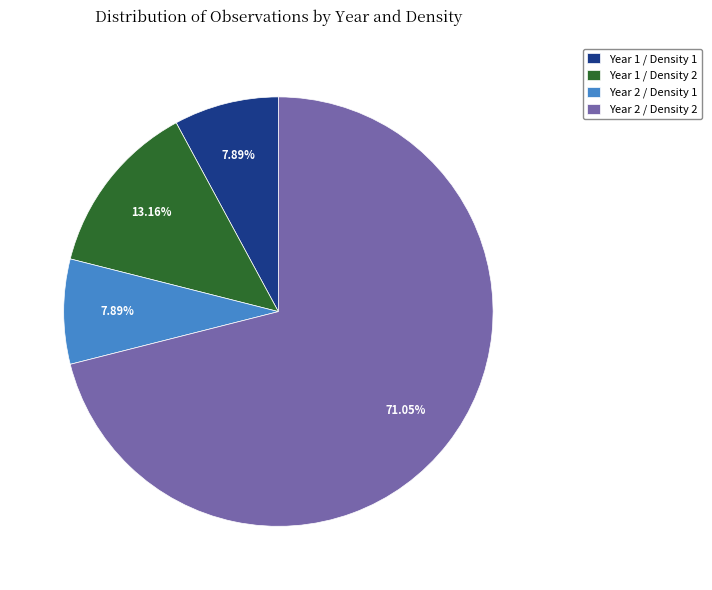

How many slices are in this pie chart?

4